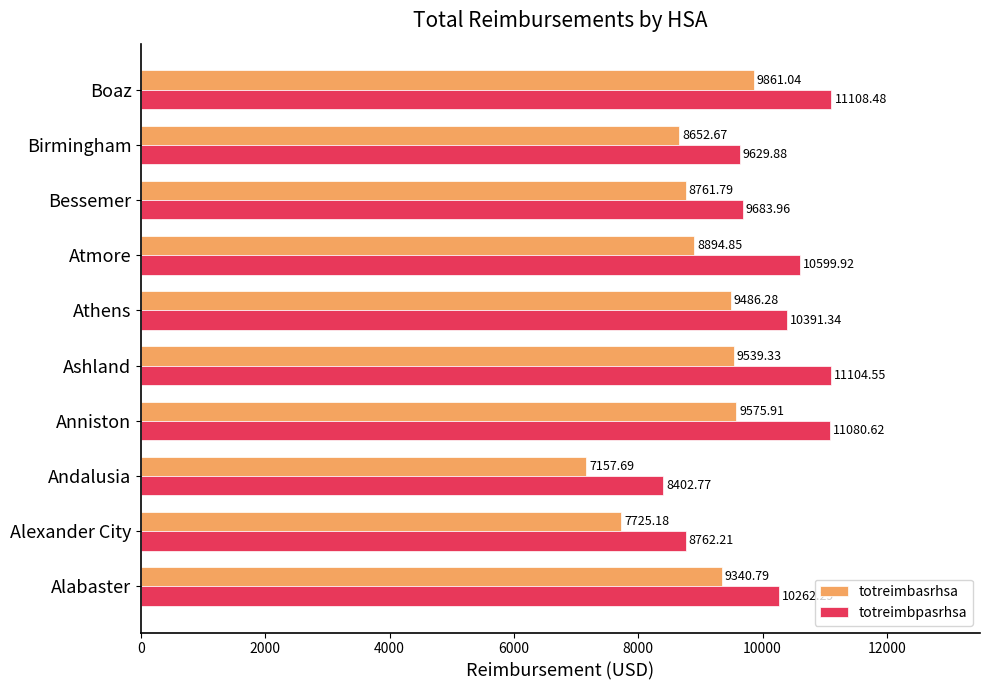

How many distinct data groups are displayed?

2